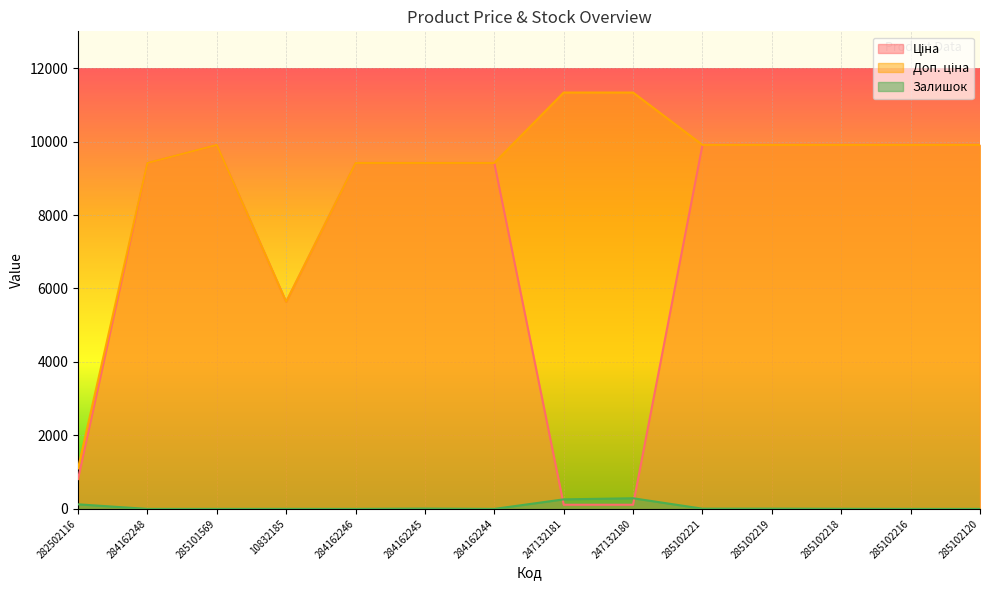

What is the difference between the highest and lowest values at 285102120?

9908.5